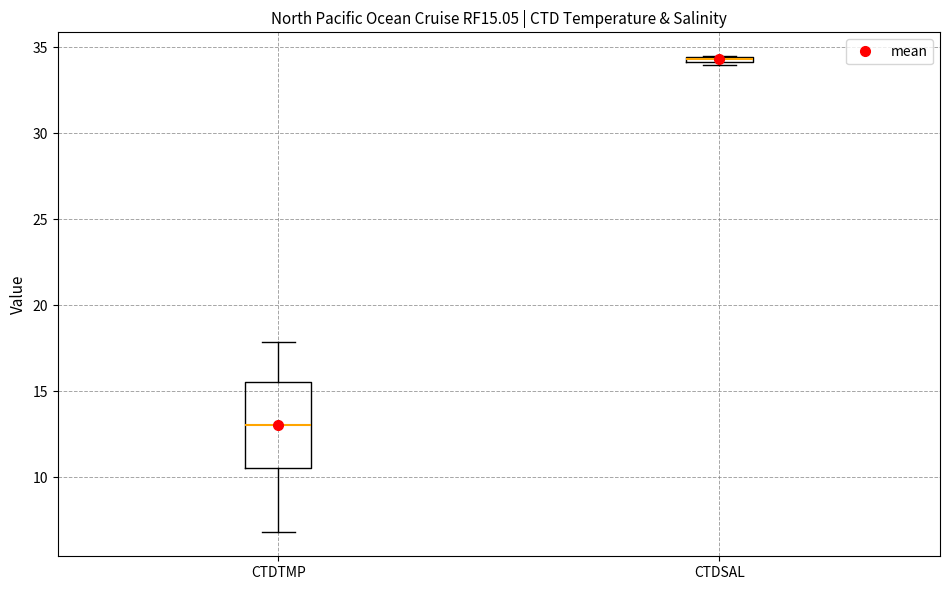

Which box is the tallest, from its lower edge to its upper edge?

CTDTMP